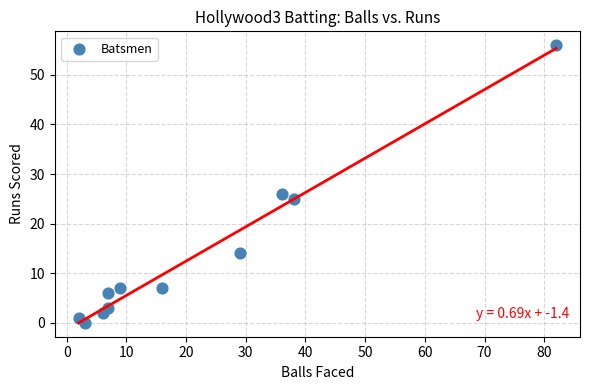

What Y value in the scatter plot is closest to 28?

26